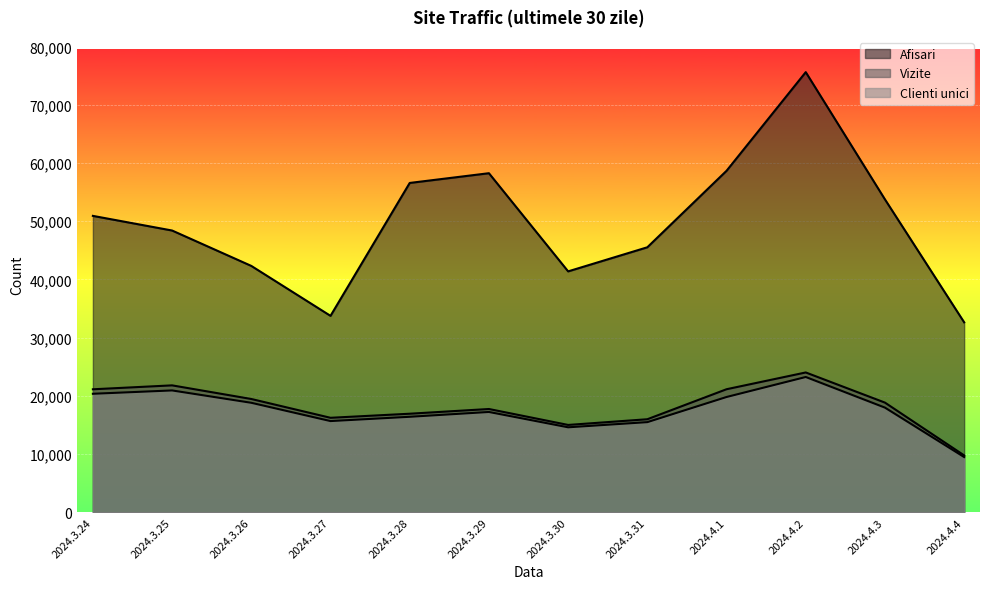

Rank the categories by Vizite value from highest to lowest.

2024.4.2, 2024.3.25, 2024.4.1, 2024.3.24, 2024.3.26, 2024.4.3, 2024.3.29, 2024.3.28, 2024.3.27, 2024.3.31, 2024.3.30, 2024.4.4